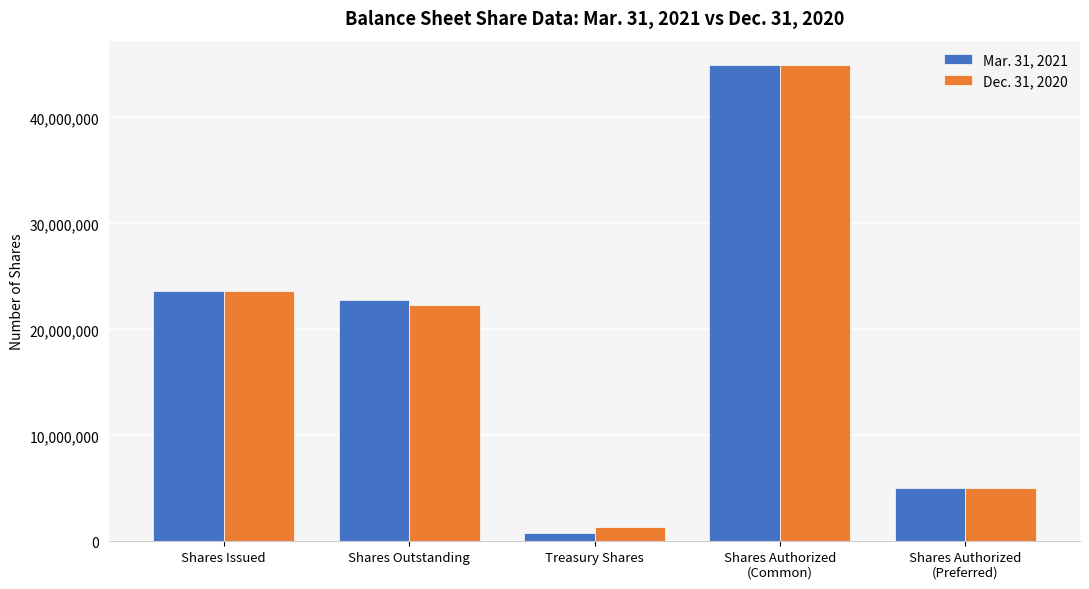

What is the total value across all series at Shares Authorized
(Common)?

90000000